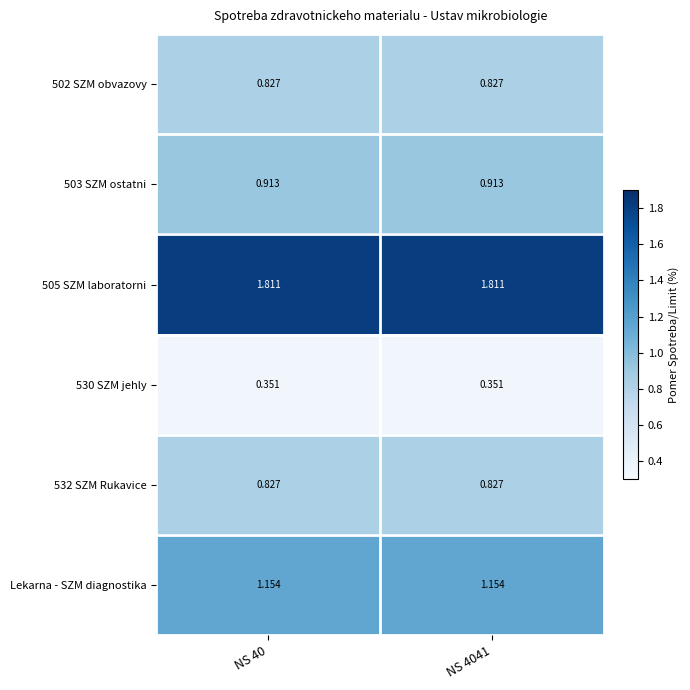

Is the value of 503 SZM ostatni at NS 4041 greater than the value of 532 SZM Rukavice at NS 4041?

Yes